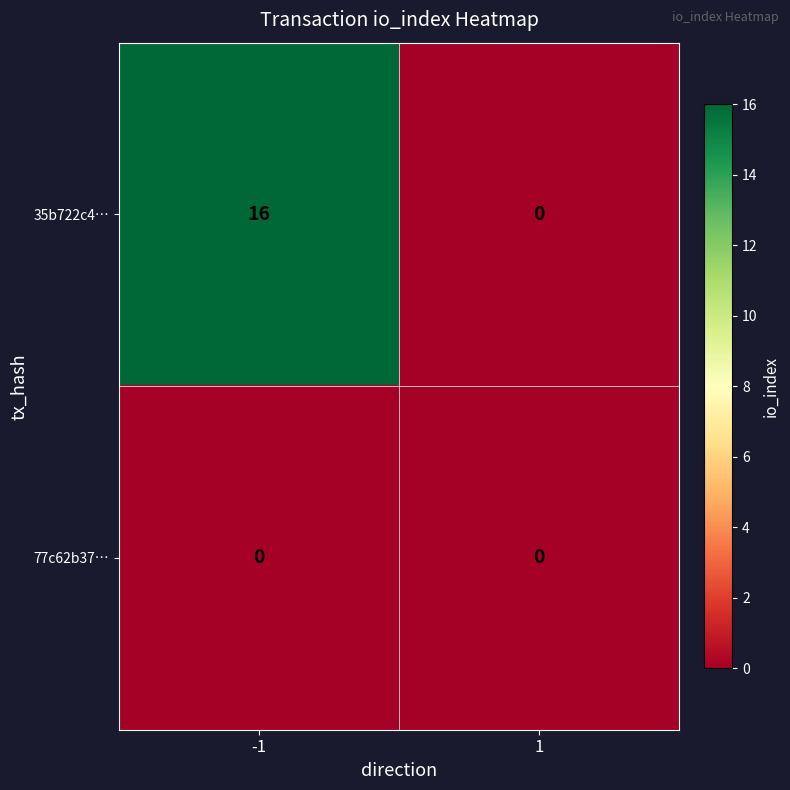

At which category is the sum across all series the highest?

-1